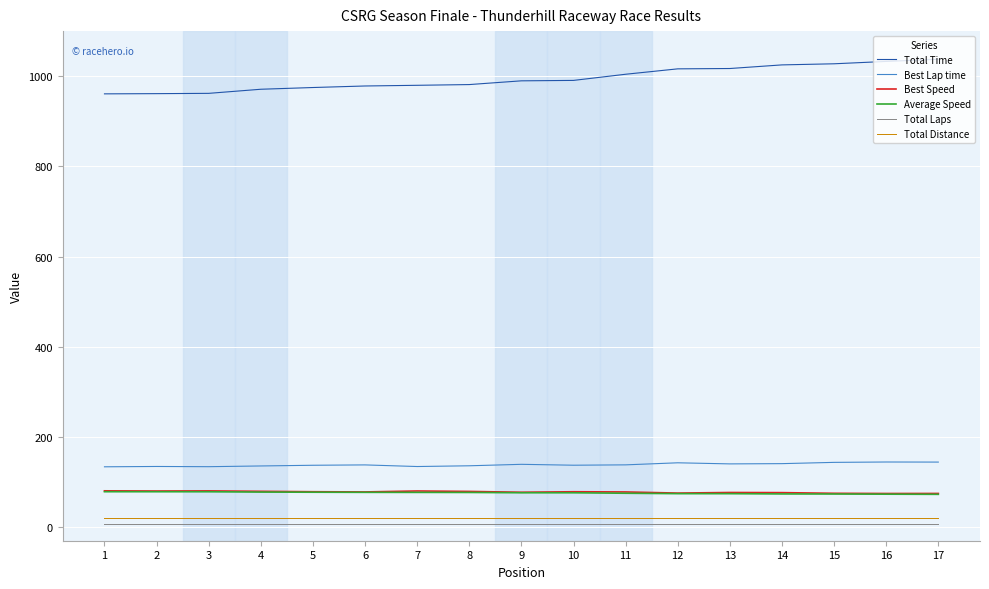

What is the highest value of the Best Speed series?

80.7